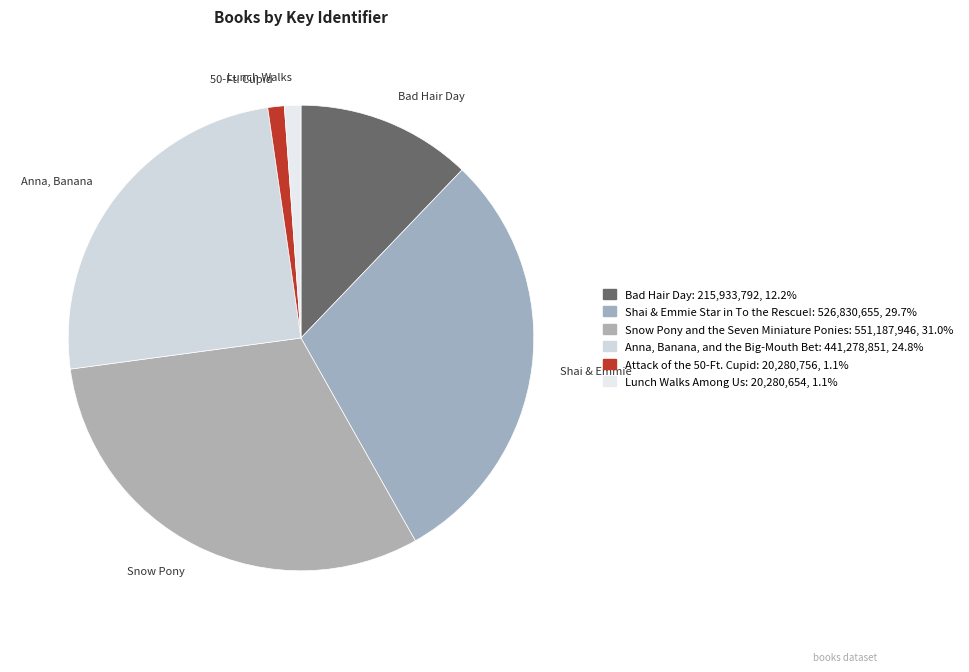

Combined, do Bad Hair Day and 50-Ft. Cupid account for over 50%?

No